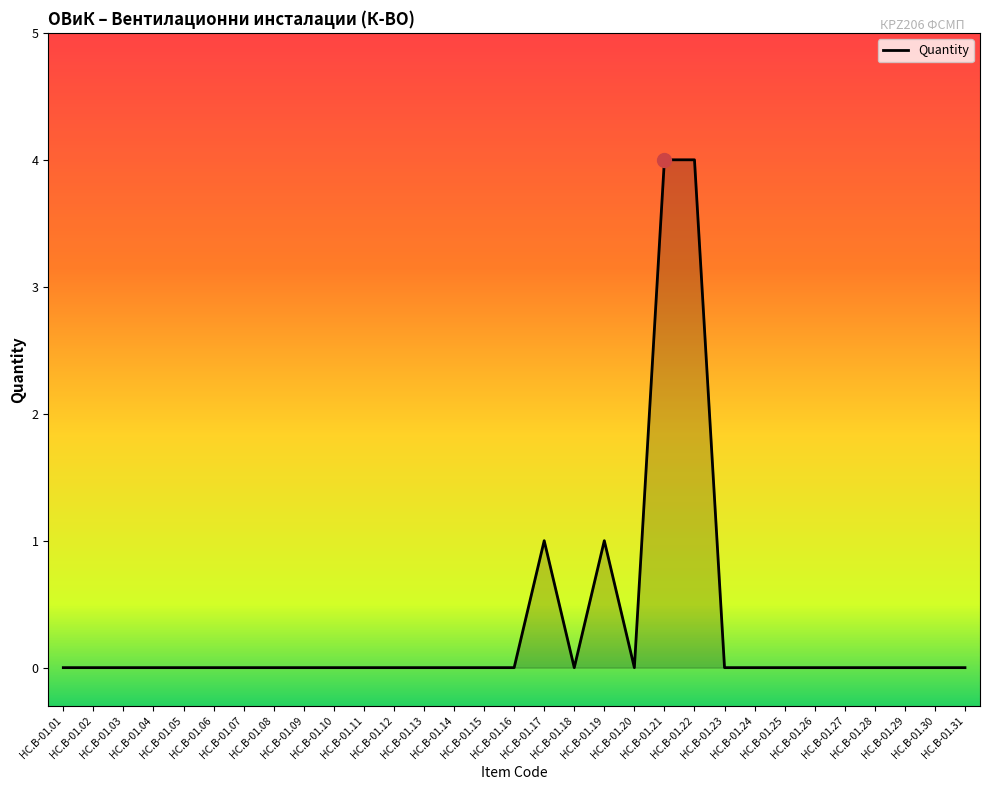

How many lines are shown in the chart?

1